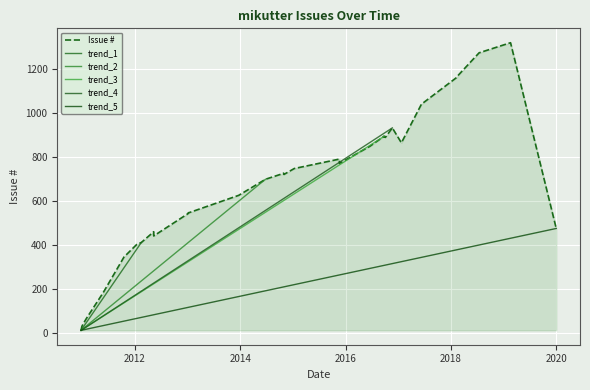

How many points are higher than both their immediate neighbors (excluding endpoints)?

5